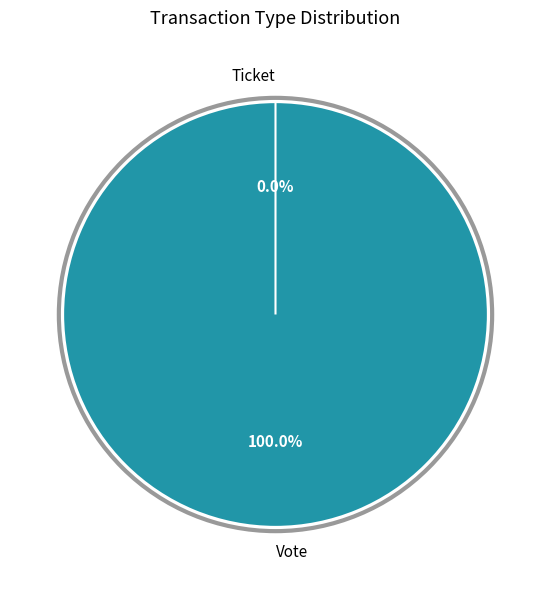

Does any single category account for the majority?

Yes